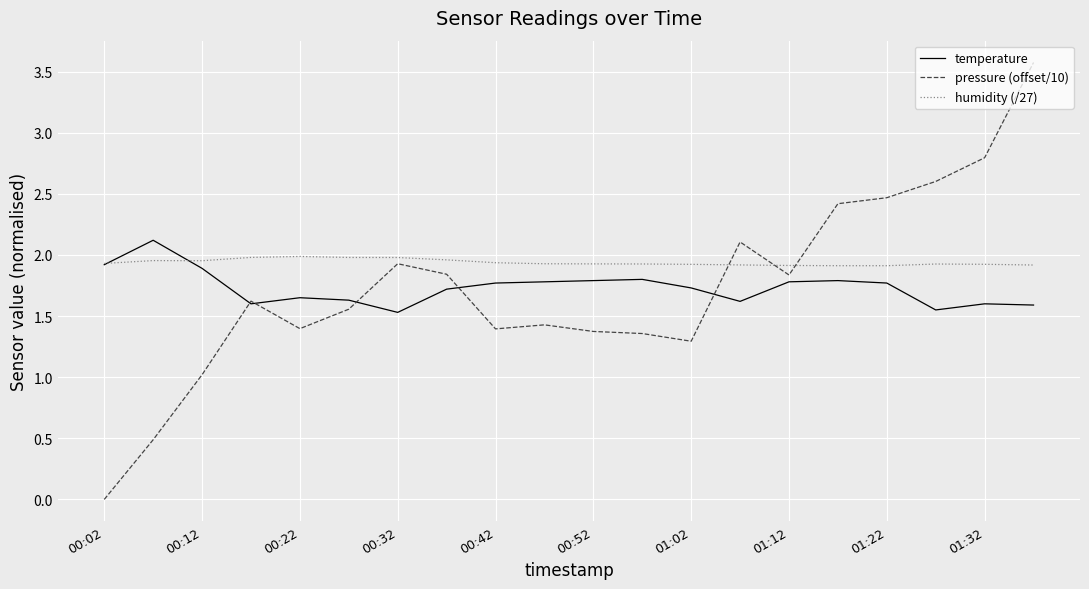

Which series has the largest total across all categories?

humidity (/27)